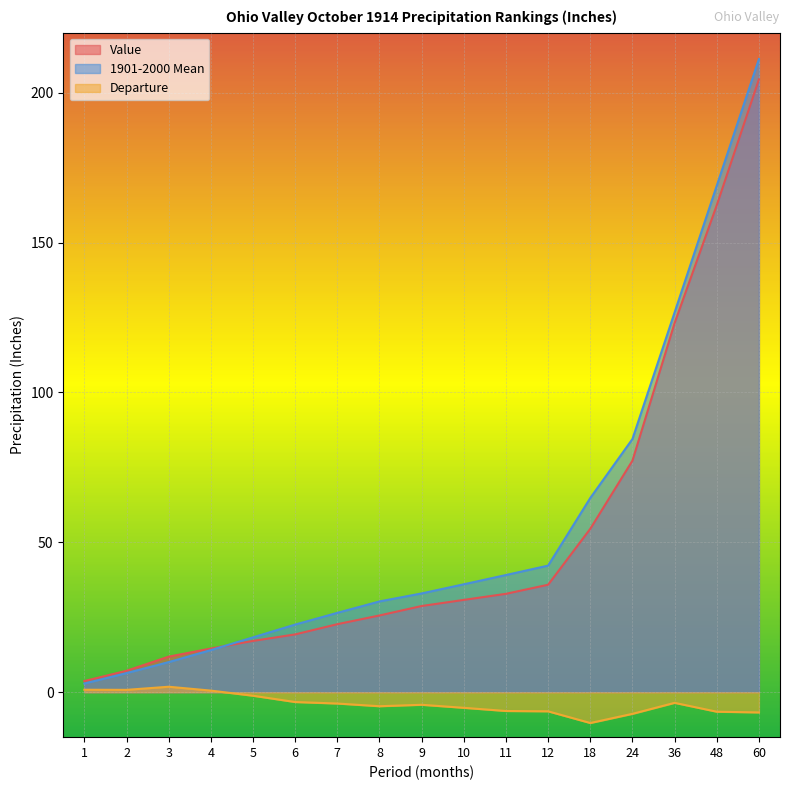

How many data points in 1901-2000 Mean are less than 32?

8